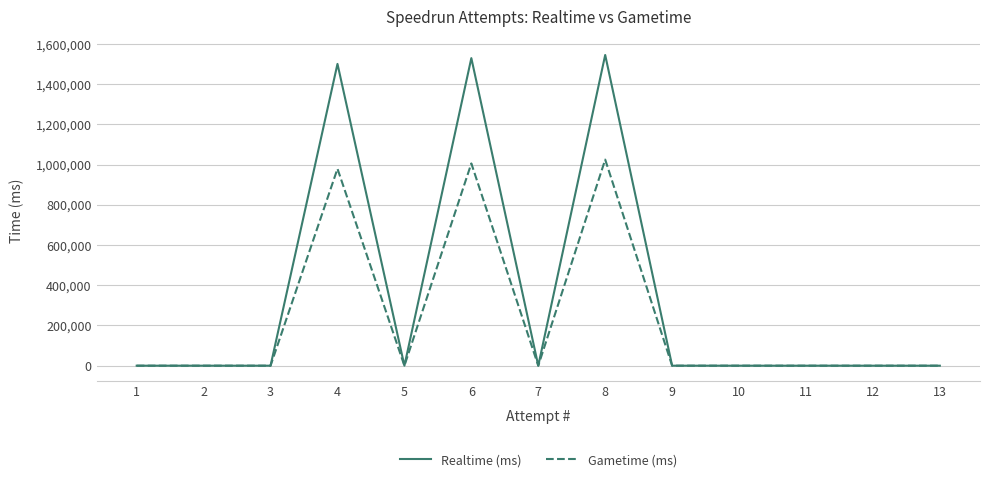

Which series has the largest total across all categories?

Realtime (ms)